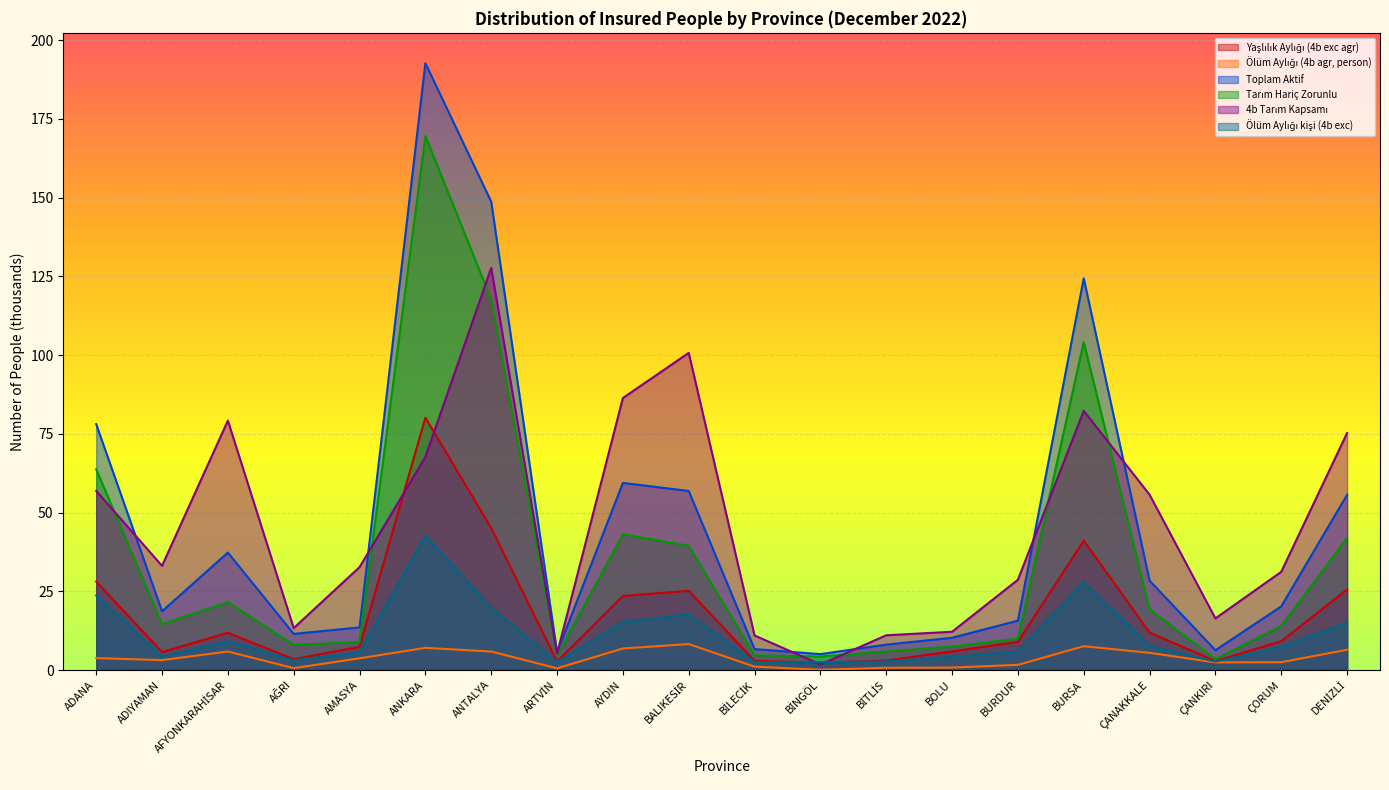

How many data points does each series have?

20